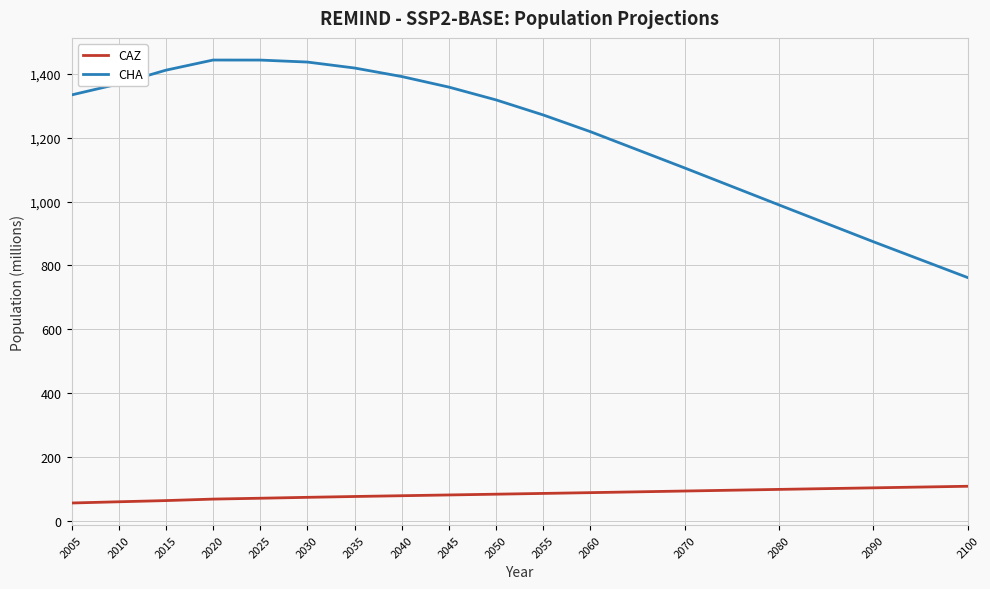

What is the difference between the maximum and minimum values in the CAZ series?

52.4